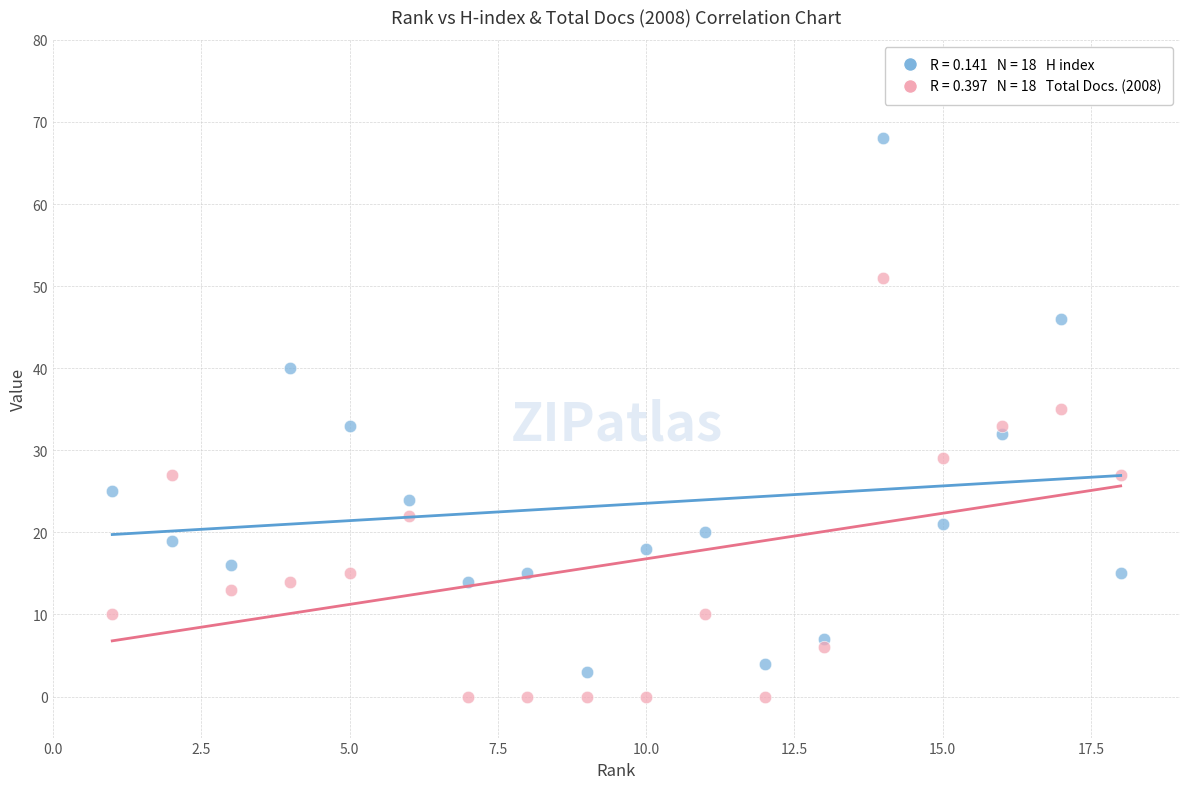

Across all data points, what is the range of Y values (max minus min)?

68